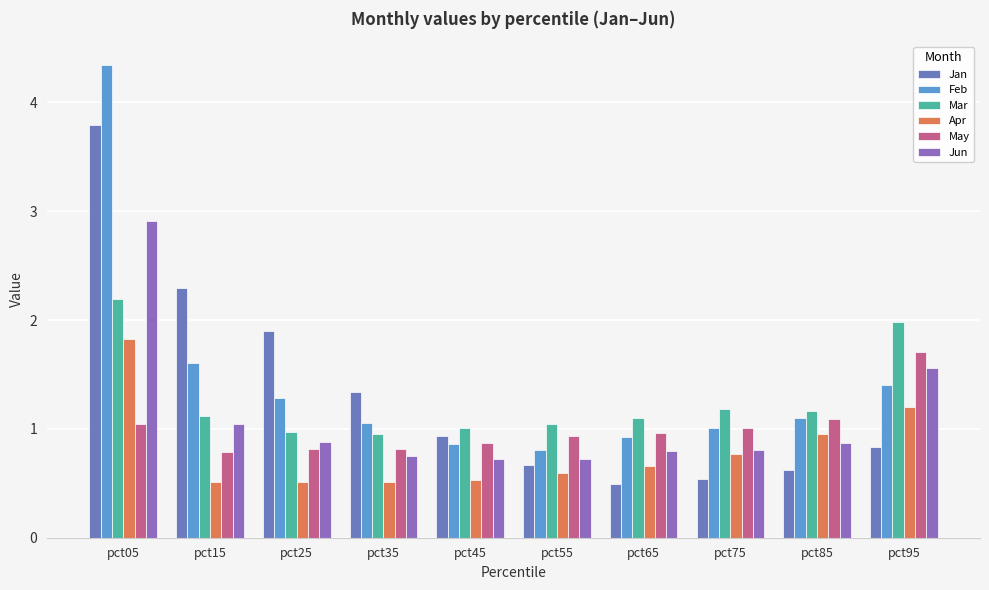

What are all the series names shown in the legend?

Jan, Feb, Mar, Apr, May, Jun